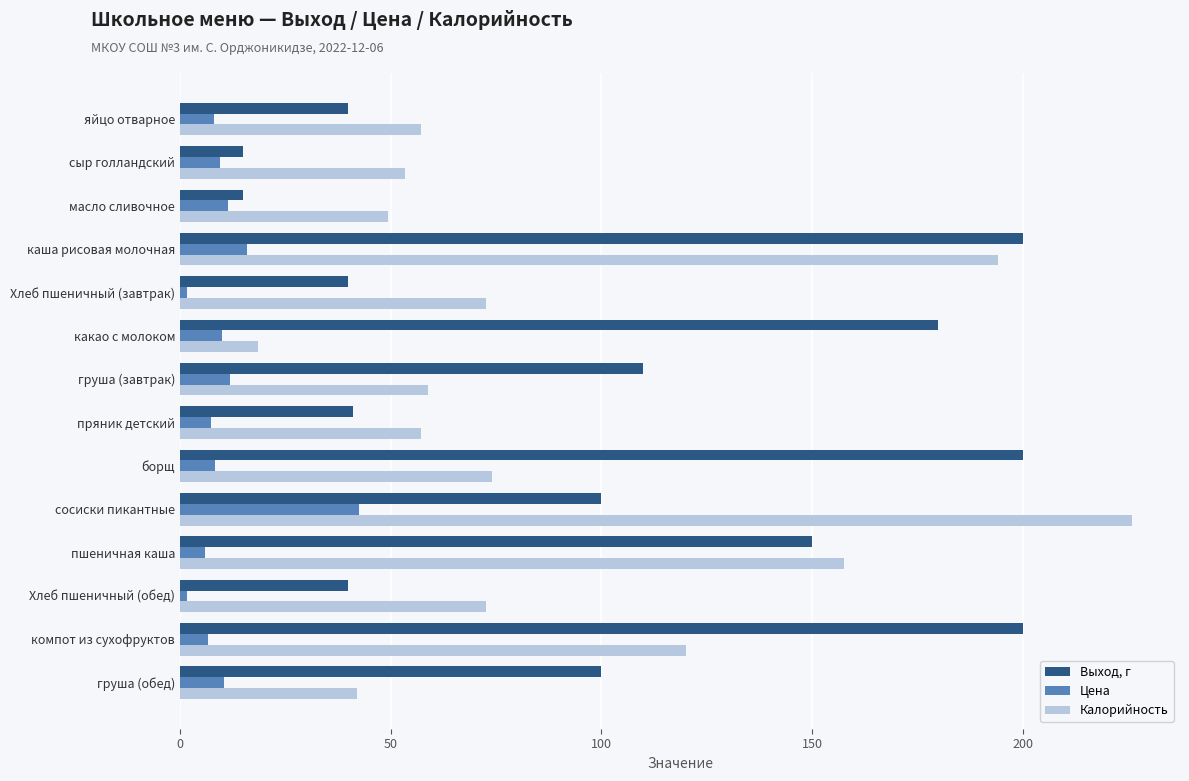

Which category has the highest value across all series?

сосиски пикантные